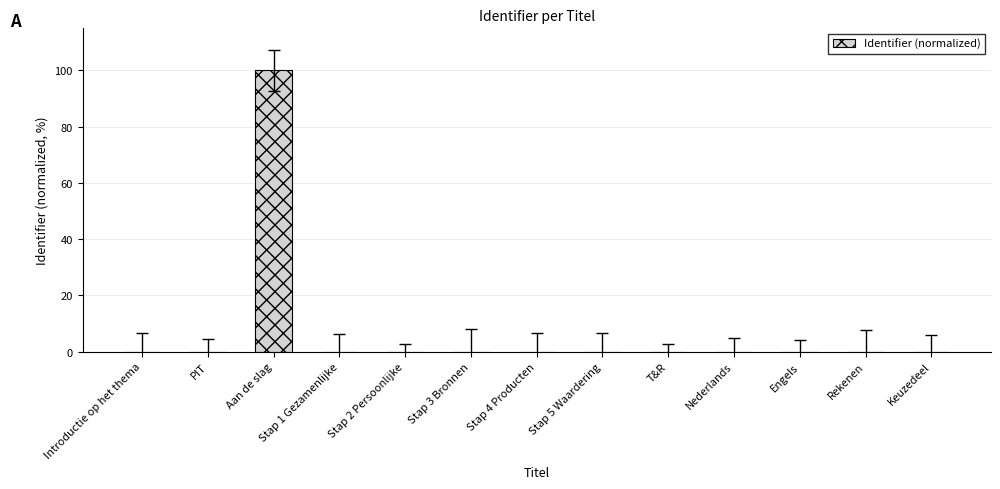

Is it true that the value at Introductie op het thema is 0.0?

True